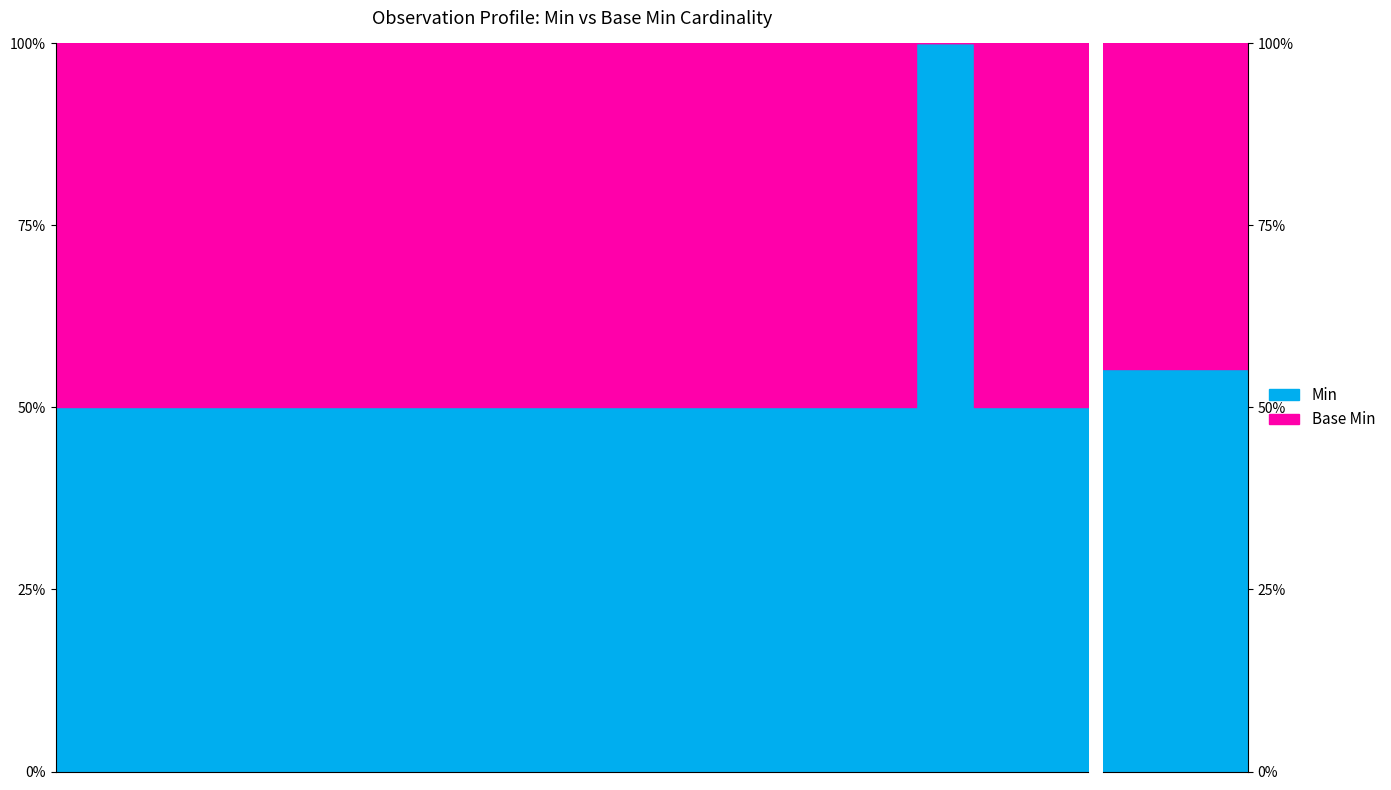

Is it true that Base Min equals 1 at Observation.code?

False